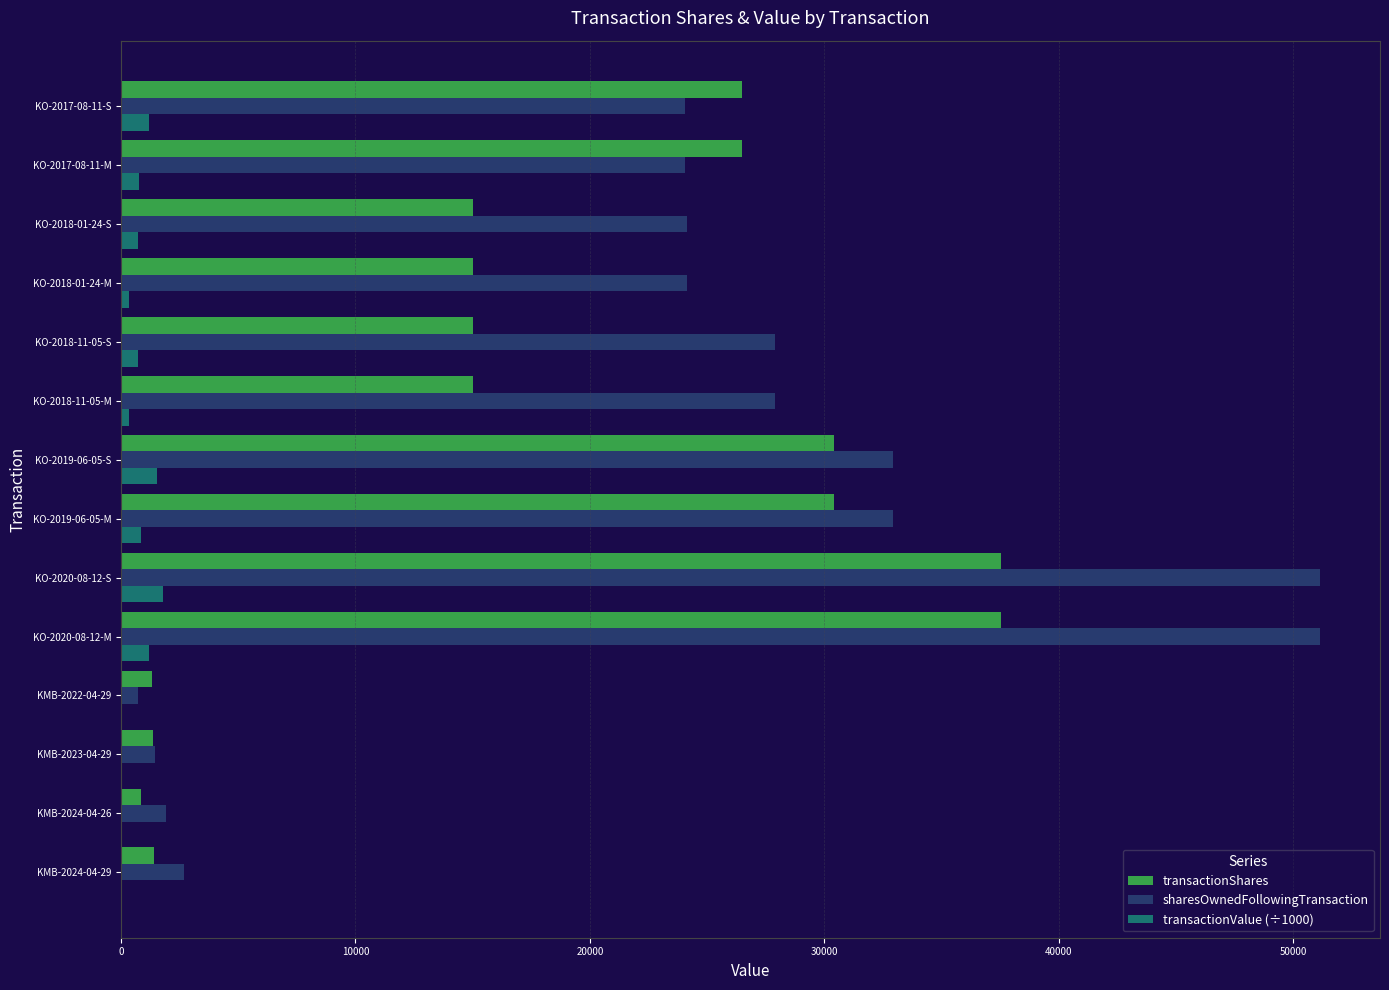

What is the maximum value shown in the chart?

51145.0